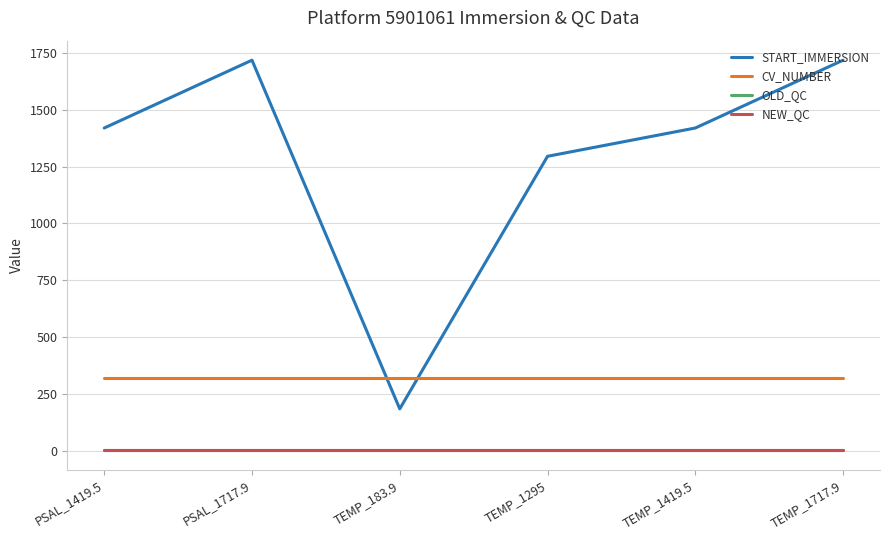

What is the minimum value for START_IMMERSION?

183.9